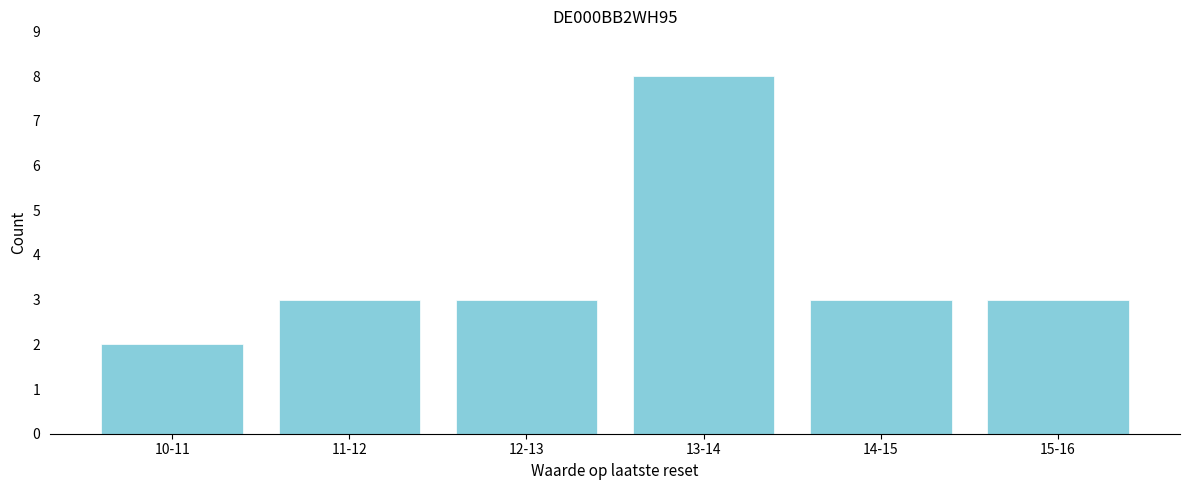

Reading left to right, list all the values displayed in this chart.

10-11=2	11-12=3	12-13=3	13-14=8	14-15=3	15-16=3